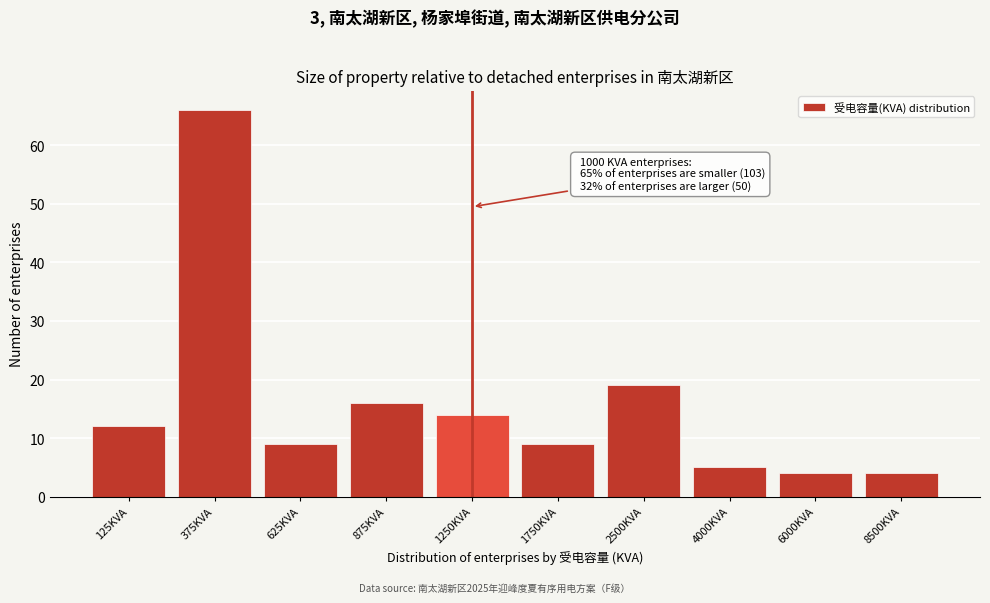

Reading left to right, extract all data points from this chart.

125KVA=12	375KVA=66	625KVA=9	875KVA=16	1250KVA=14	1750KVA=9	2500KVA=19	4000KVA=5	6000KVA=4	8500KVA=4